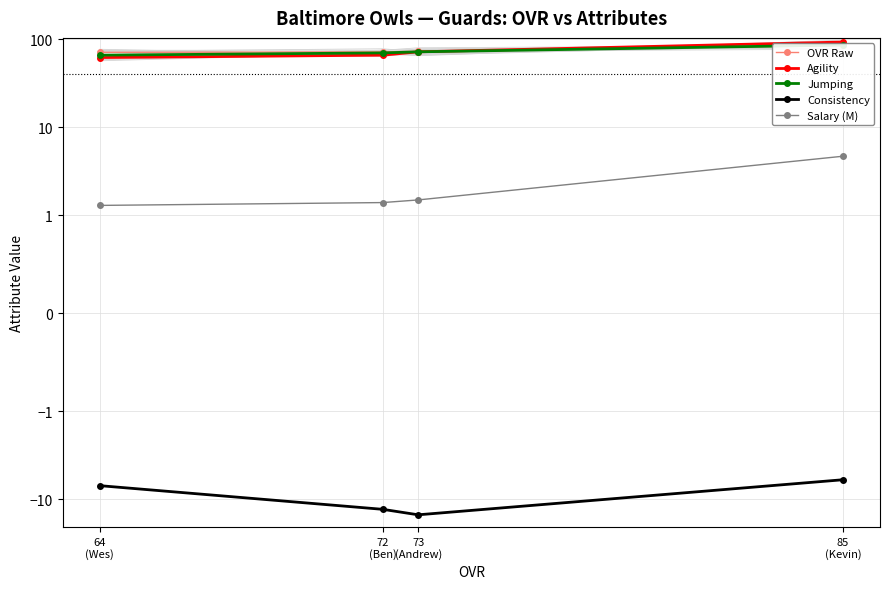

How many lines are shown in the chart?

5